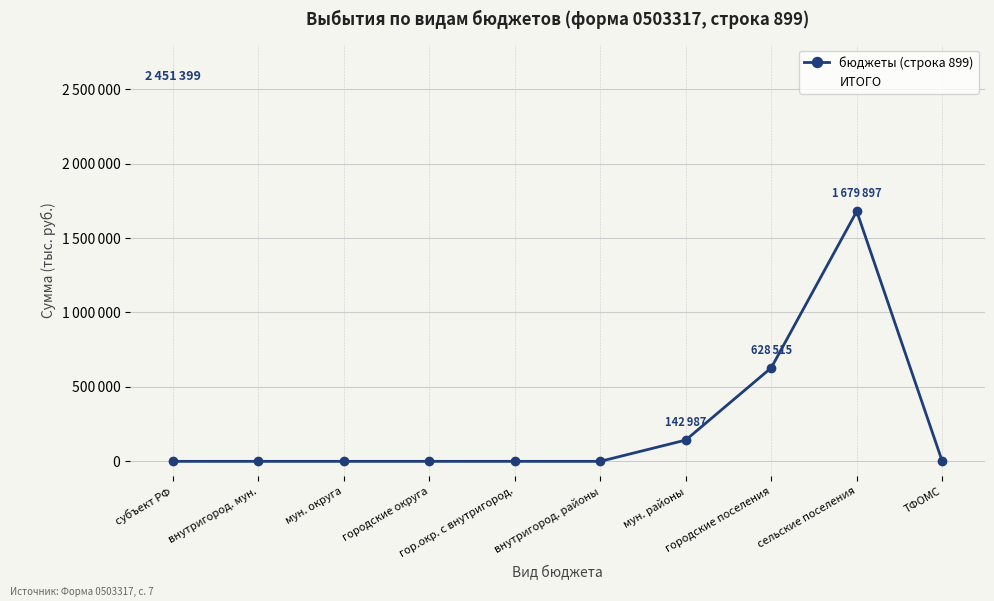

Is the value of бюджеты (строка 899) at городские округа greater than the value of ИТОГО at внутригород. мун.?

No